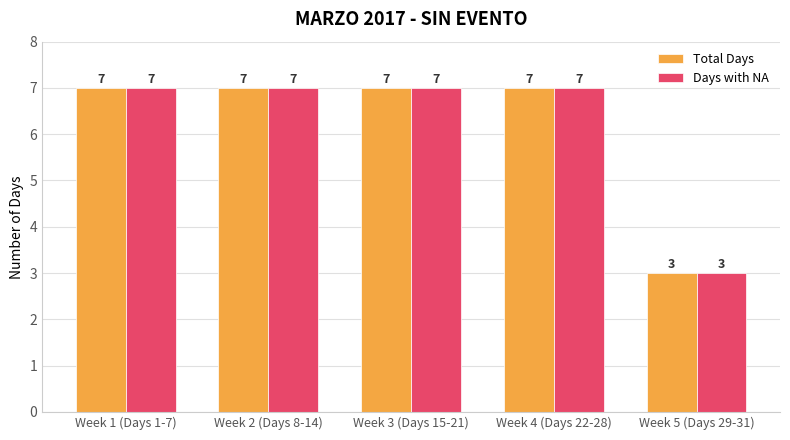

What is the maximum value shown in the chart?

7